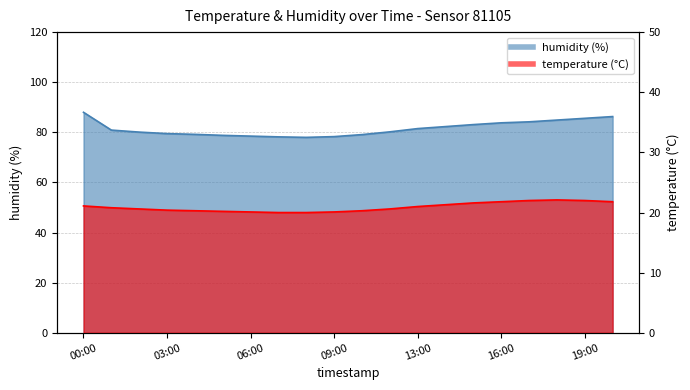

What is the average value of the humidity series?

81.5